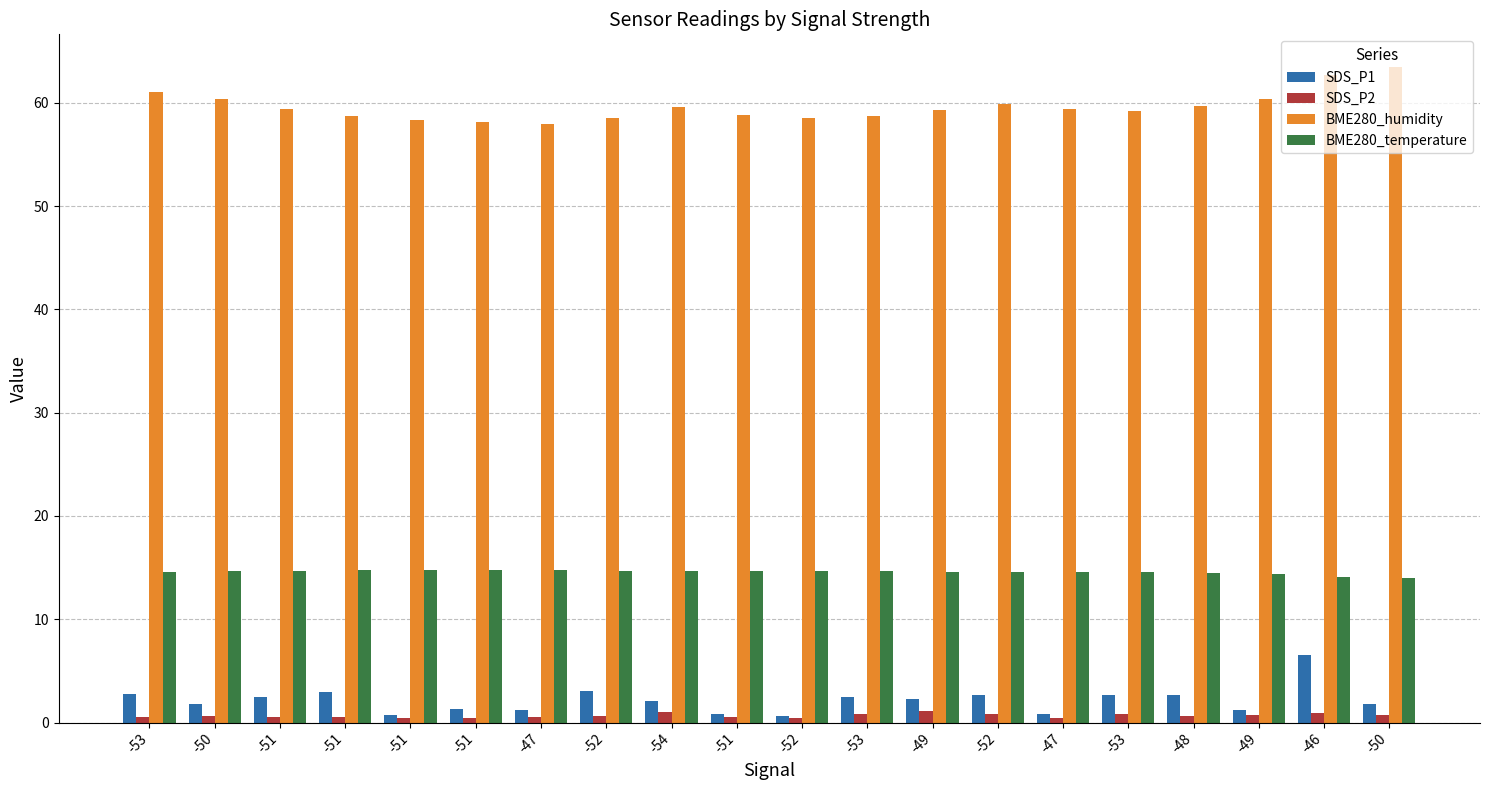

What is the label of the 7th bar from the left?

-47